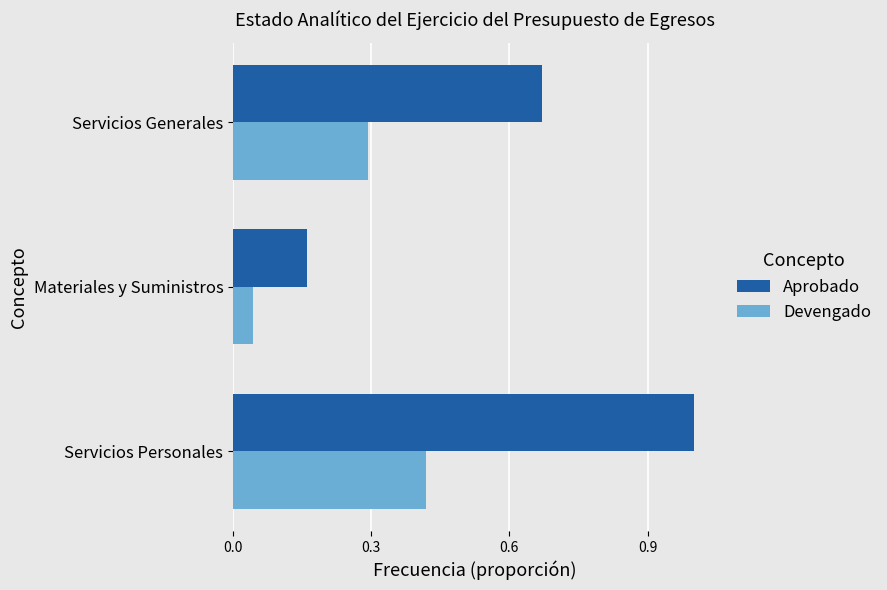

List the series in order of their peak value, highest first.

Aprobado, Devengado